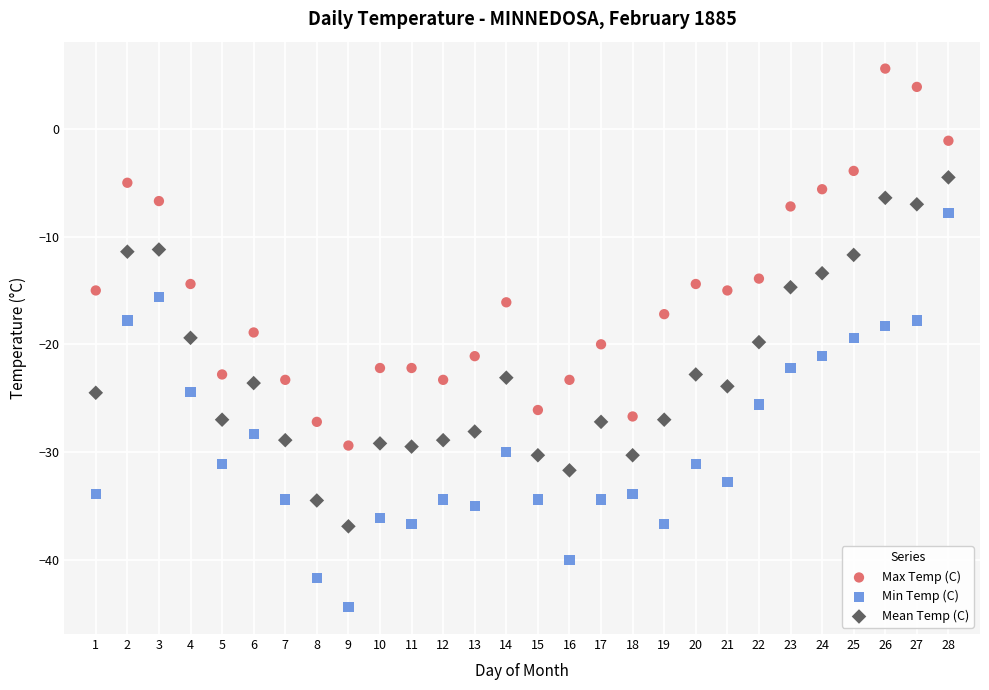

Which series contains the highest Y value?

Max Temp (C)